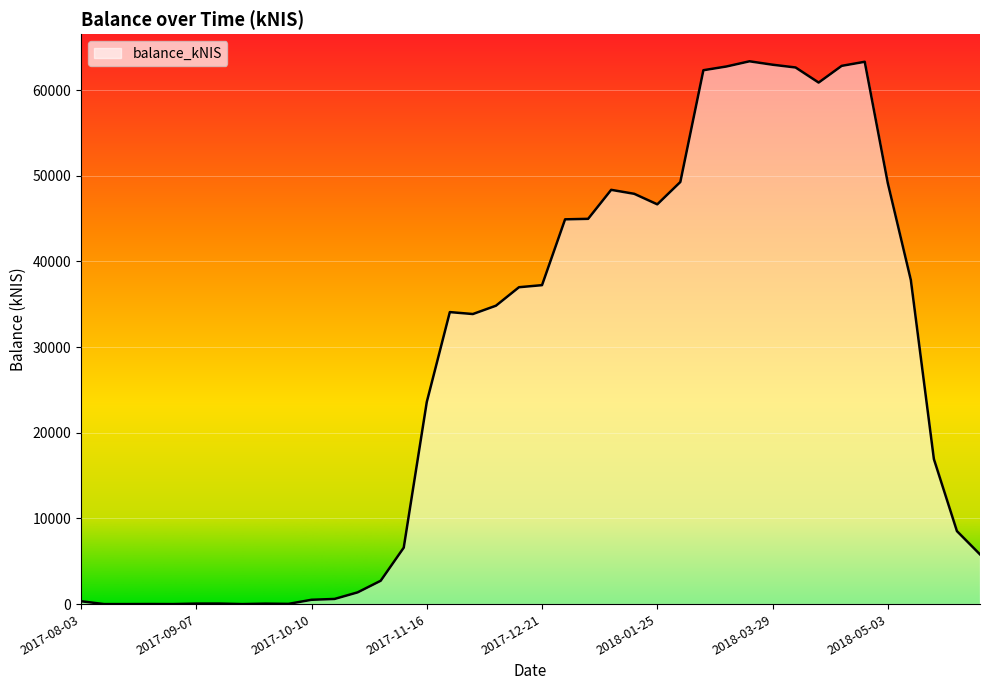

What is the difference between the maximum and minimum values?

63372.4